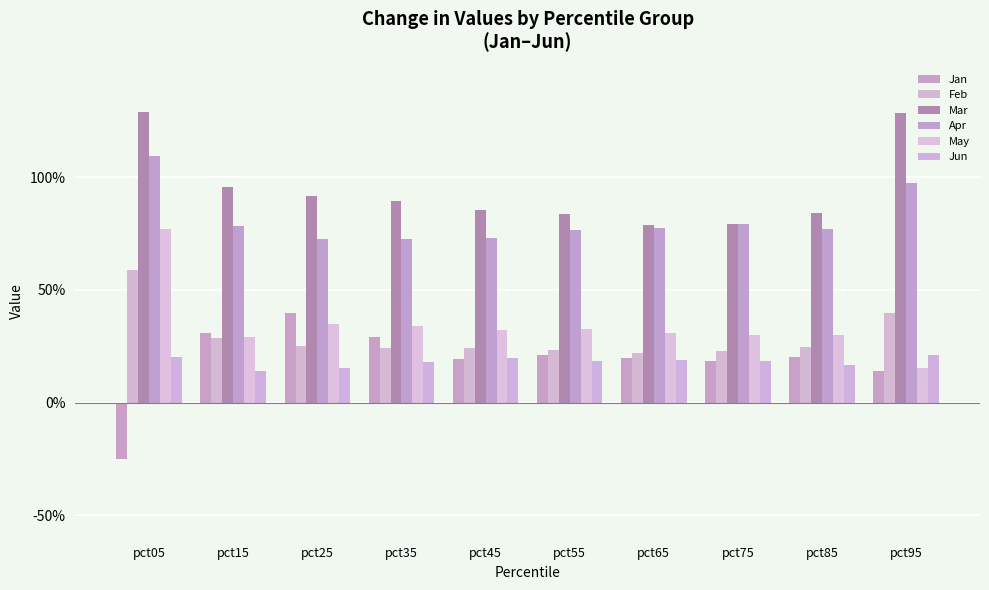

What is the difference between the second highest and minimum values in the Apr series?

0.2